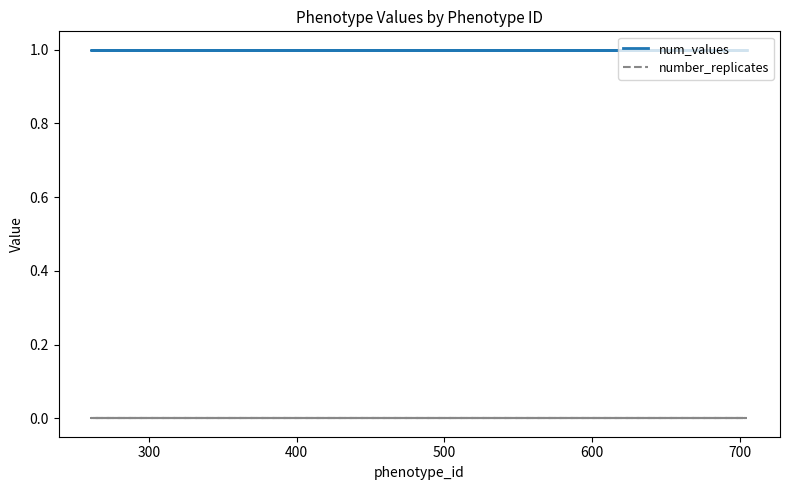

True or false: number_replicates and num_values cross at least once.

False